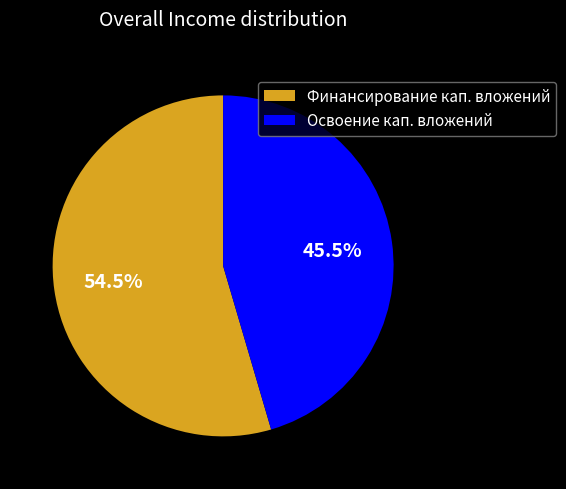

Combined, do Освоение кап. вложений and Финансирование кап. вложений account for over 50%?

Yes